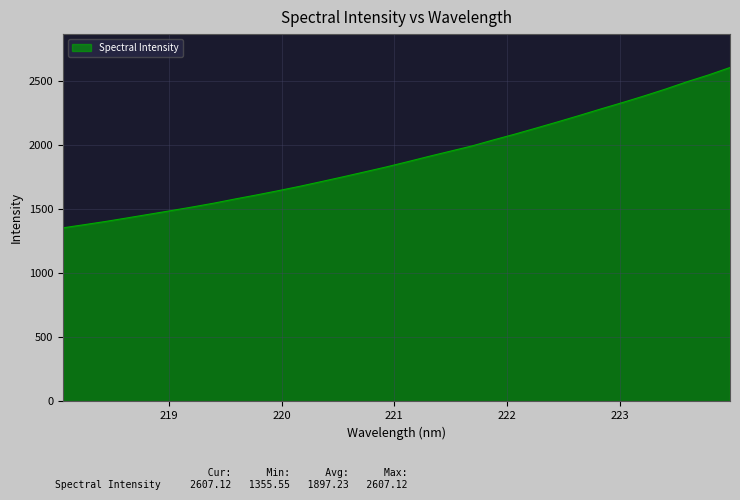

What is the greatest value displayed?

2607.1